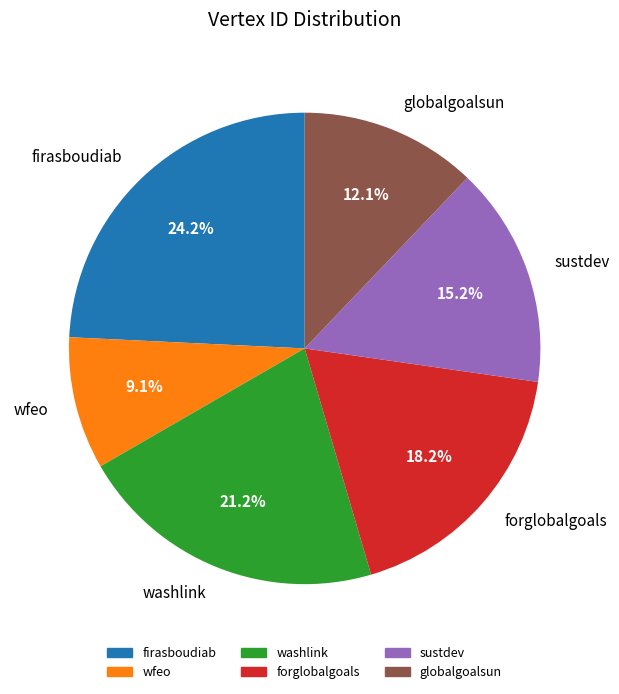

How many slices are in this pie chart?

6